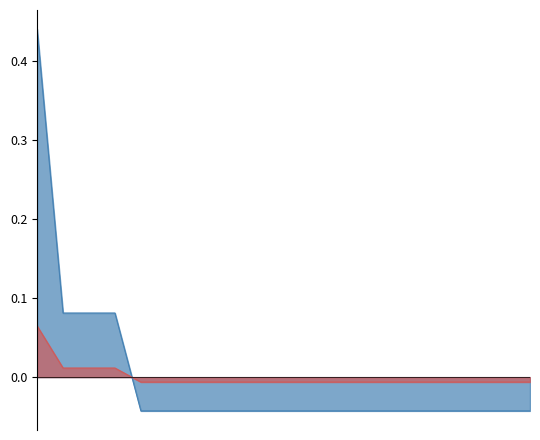

After their last crossing, which series has the higher values: SUELDO NETO or FONDO DE PENSIONES?

FONDO DE PENSIONES